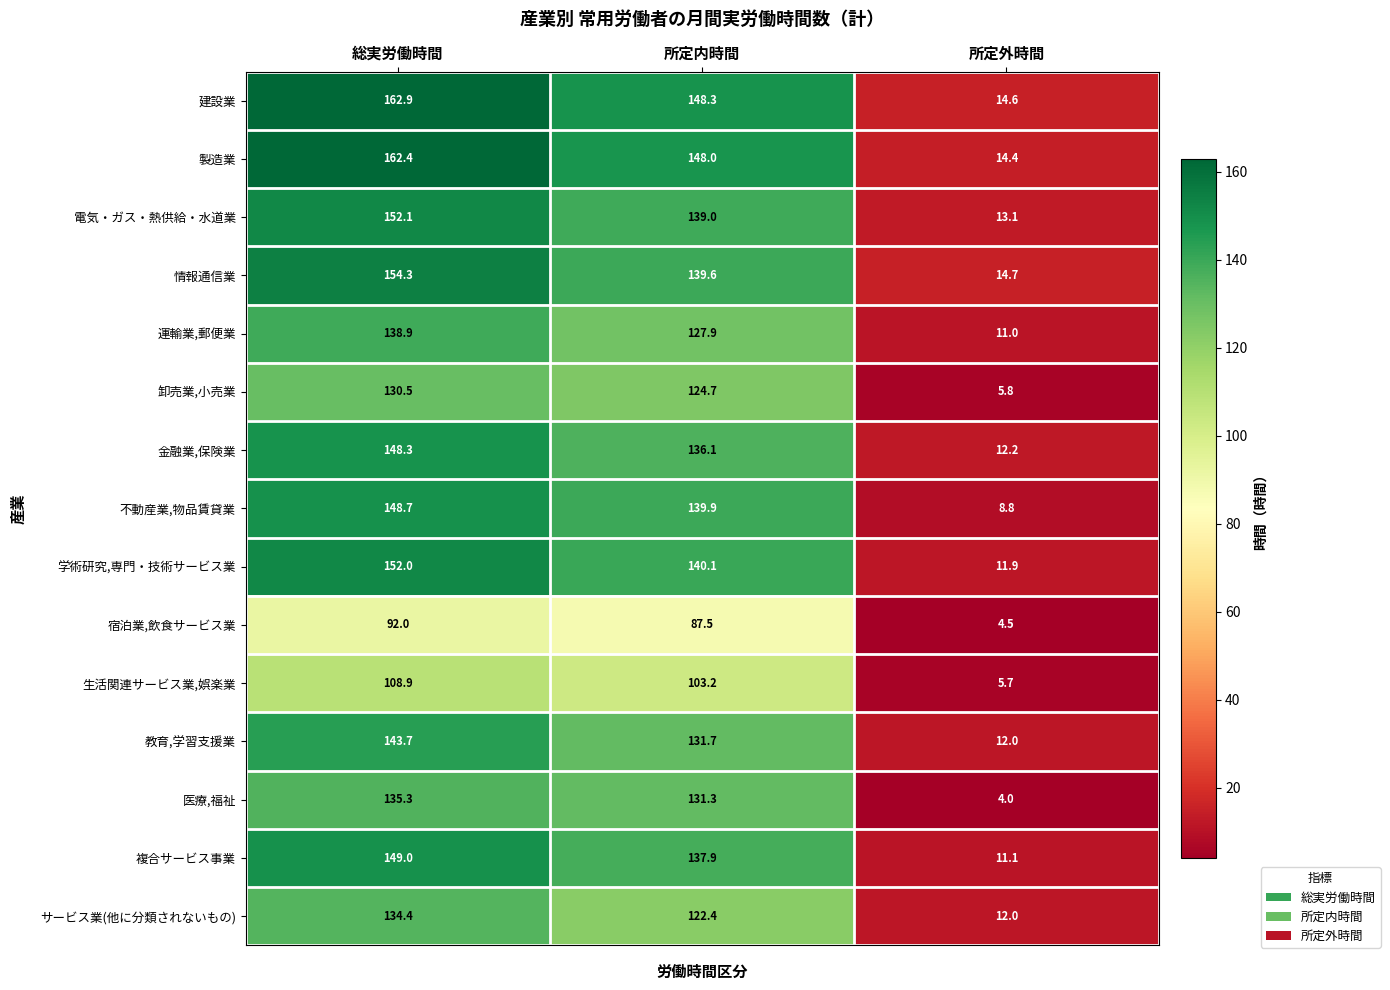

List the series in order of their peak value, highest first.

建設業, 製造業, 情報通信業, 電気・ガス・熱供給・水道業, 学術研究,専門・技術サービス業, 複合サービス事業, 不動産業,物品賃貸業, 金融業,保険業, 教育,学習支援業, 運輸業,郵便業, 医療,福祉, サービス業(他に分類されないもの), 卸売業,小売業, 生活関連サービス業,娯楽業, 宿泊業,飲食サービス業